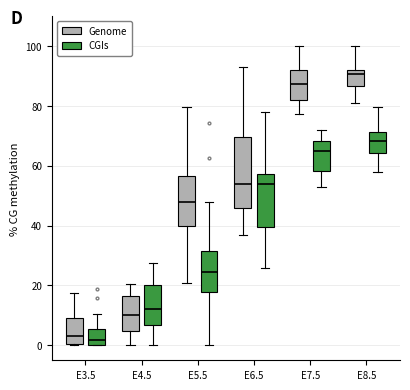

Which box is the tallest, from its lower edge to its upper edge?

E6.5 (Genome)